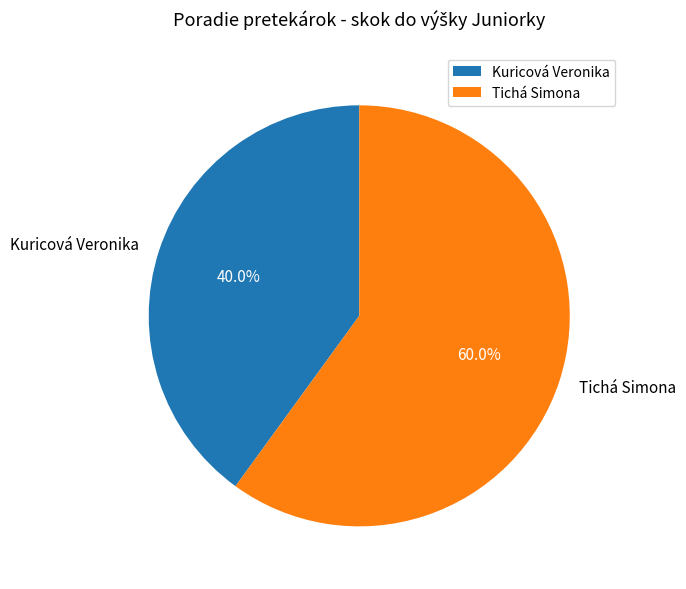

Which category has the biggest portion of the pie?

Tichá Simona